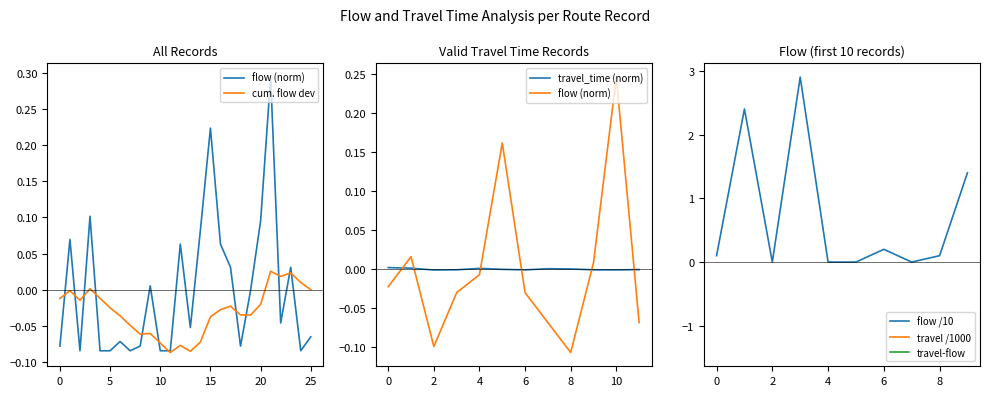

The chart shows a value of 0.0 at 9. True or false?

True